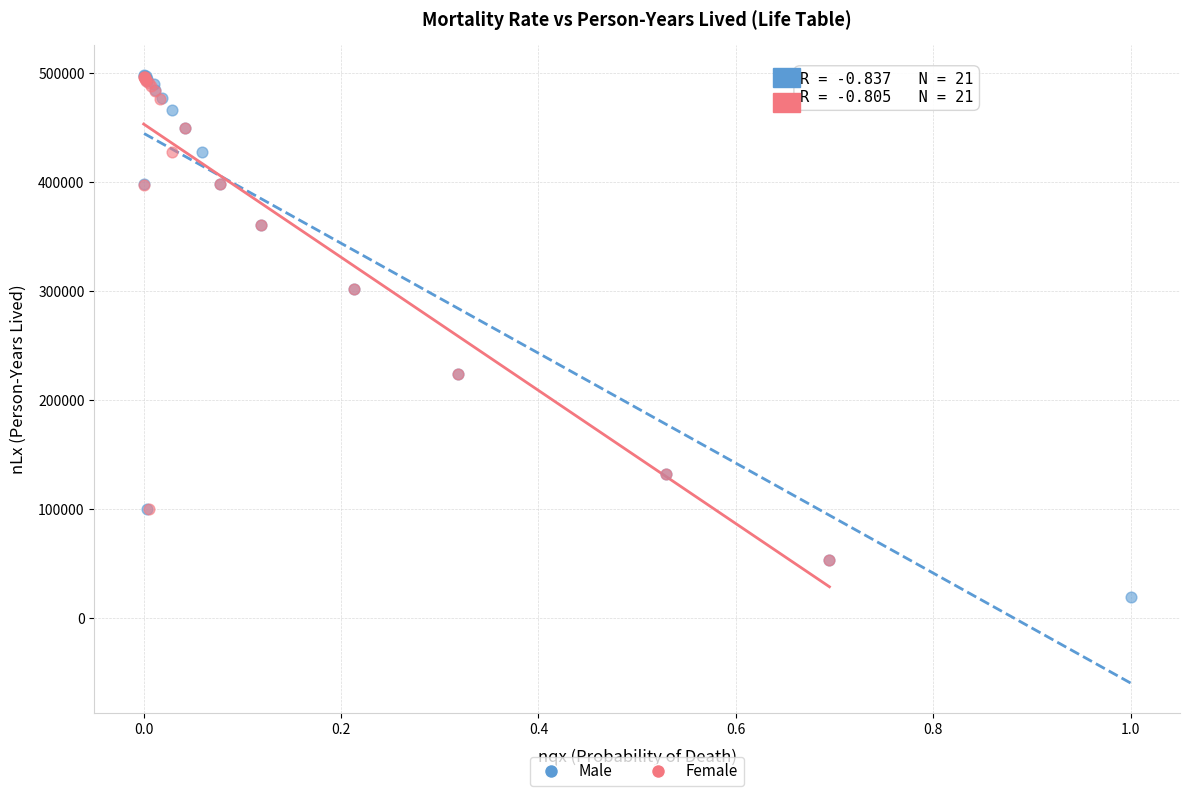

Which series has the widest spread of Y values?

Male